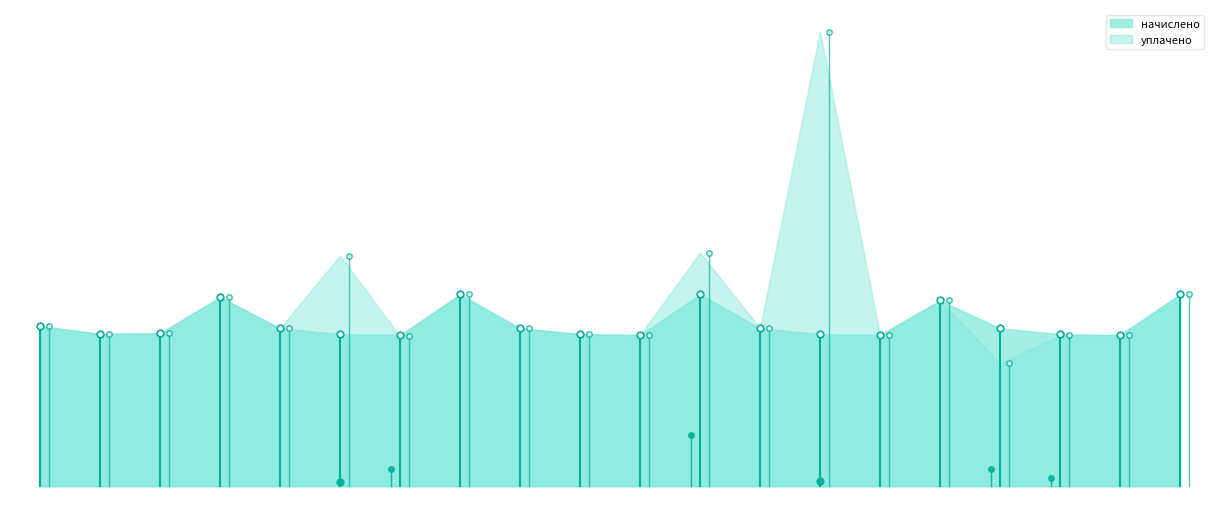

What is the difference between the highest and lowest values at 13?

6421.1